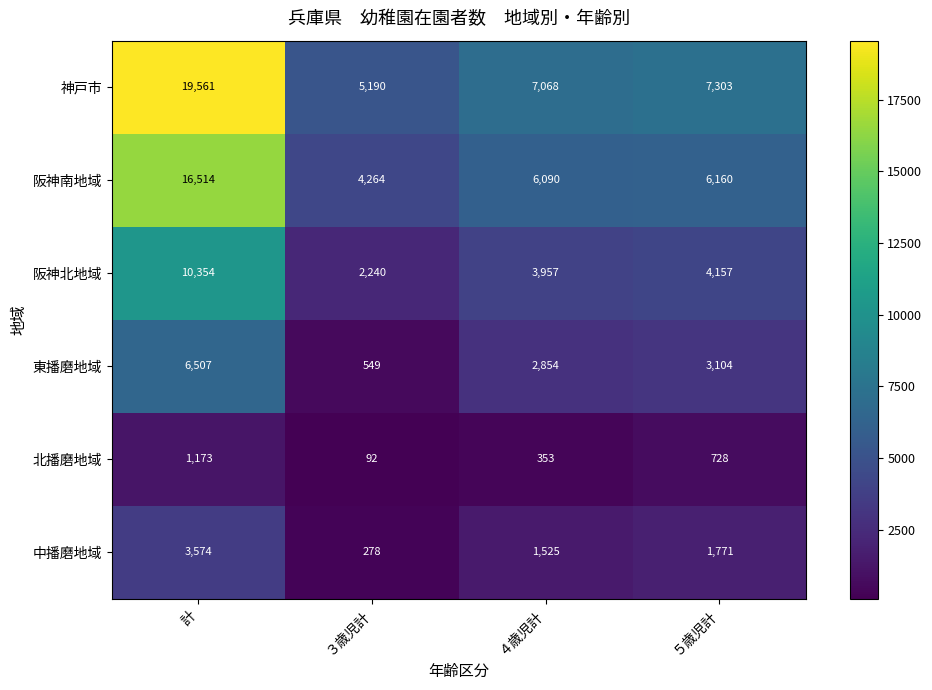

What is the sum of all 北播磨地域 values?

2346